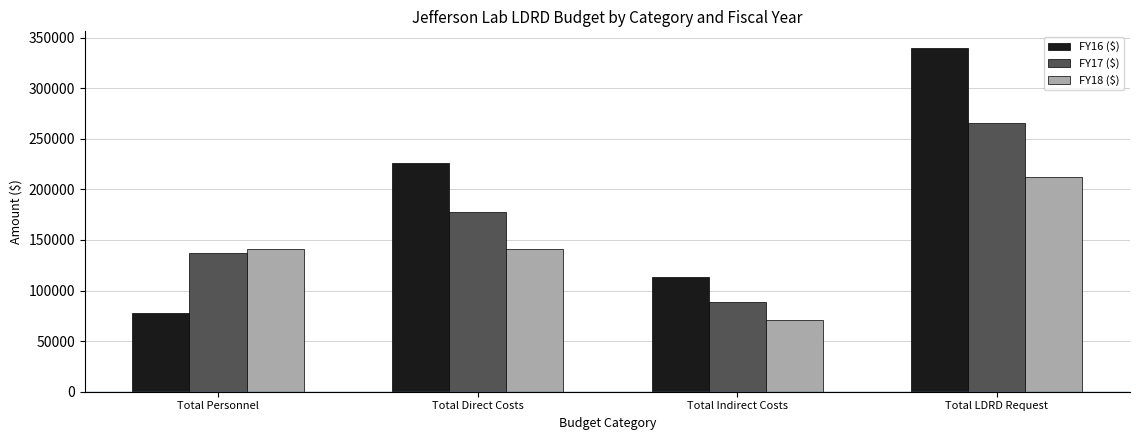

True or false: FY16 ($) has a value of 126226.6 at Total Direct Costs.

False